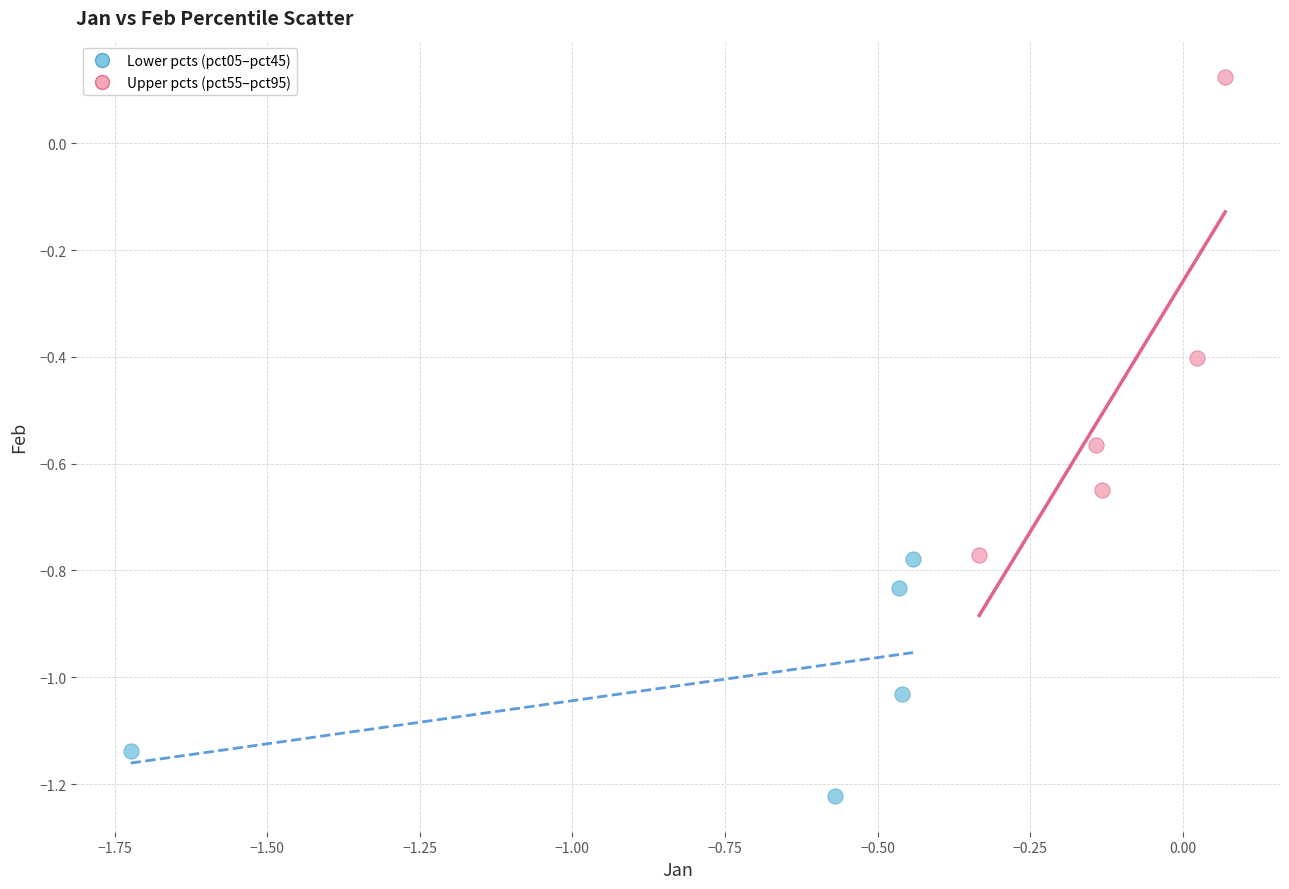

Which series reaches the minimum Y coordinate?

Lower pcts (pct05–pct45)